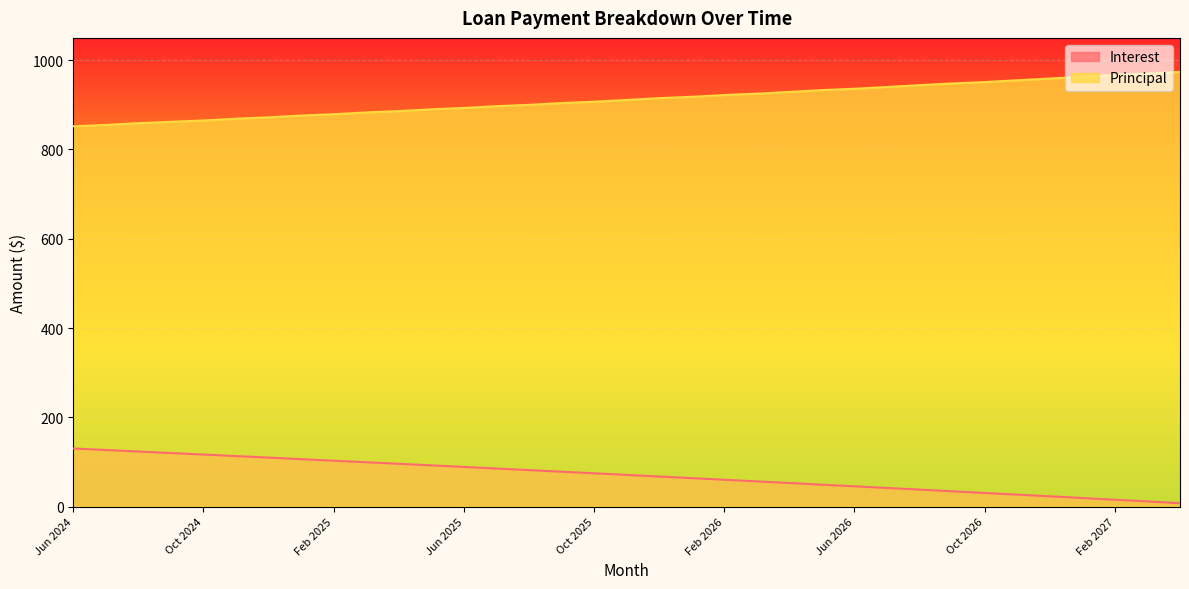

What is the average value of the Interest series?

70.3